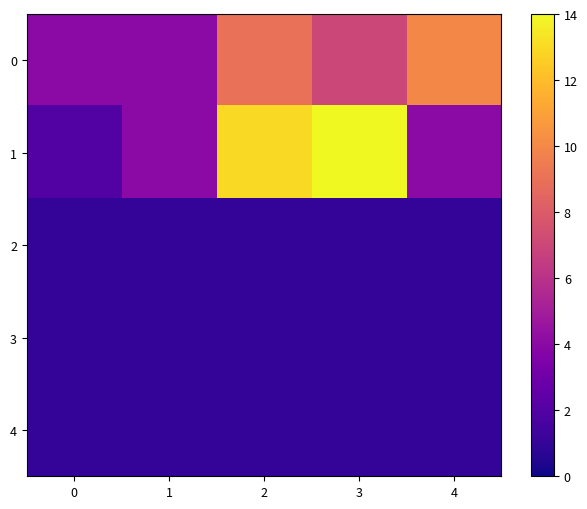

Rank the series at 4 from highest to lowest value.

0, 1, 2, 3, 4